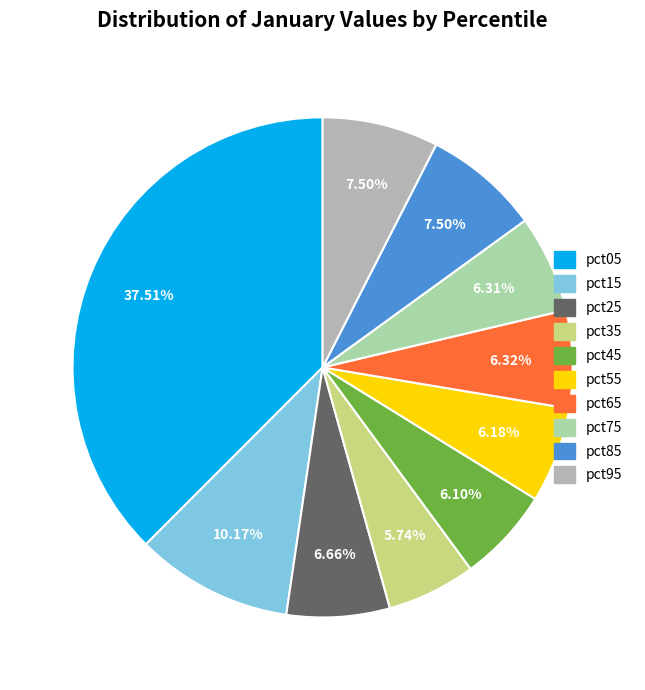

To the nearest percent, what is the combined percentage of pct95 and pct35?

13%